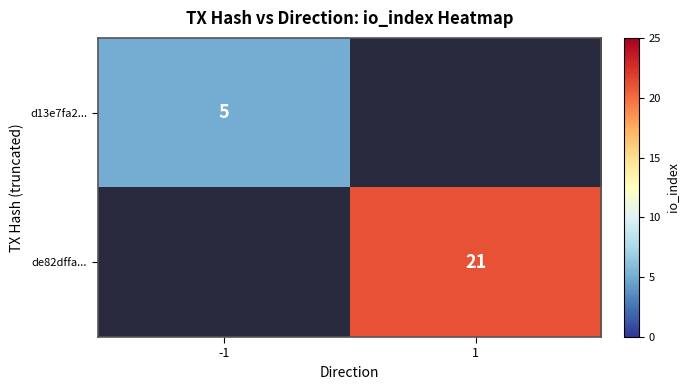

The value of de82dffa... at 1 is 8. True or false?

False